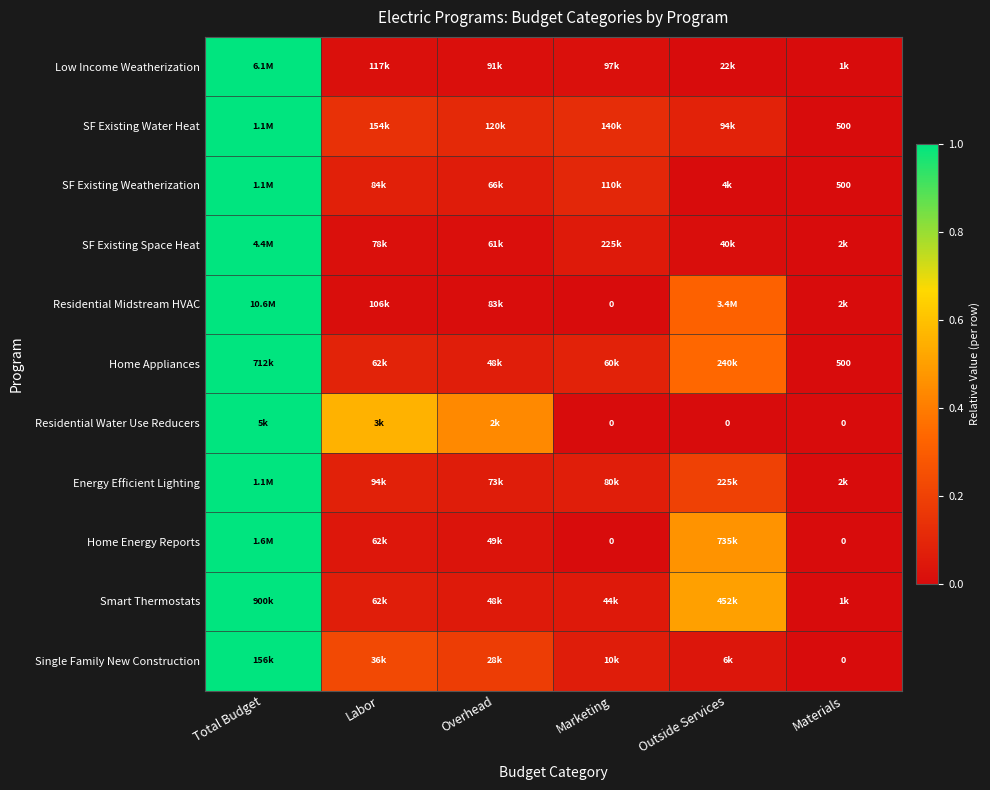

Is the value of Home Appliances at Marketing greater than the value of SF Existing Water Heat at Marketing?

No